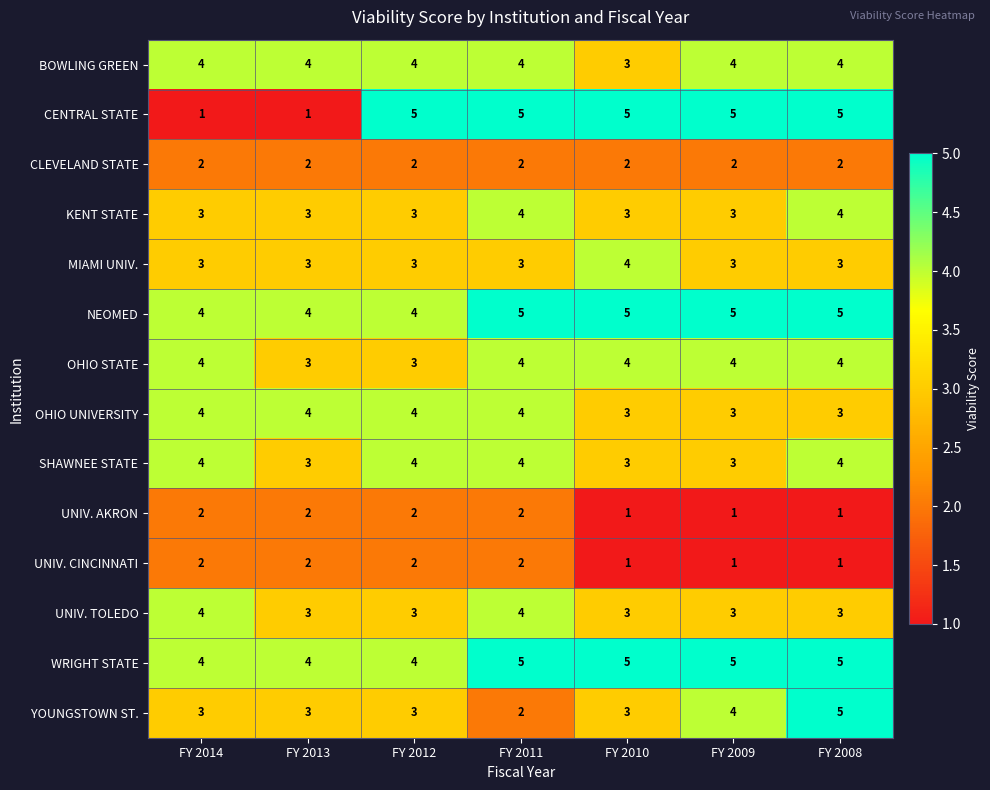

Which series changed the most between FY 2010 and FY 2008?

YOUNGSTOWN ST.